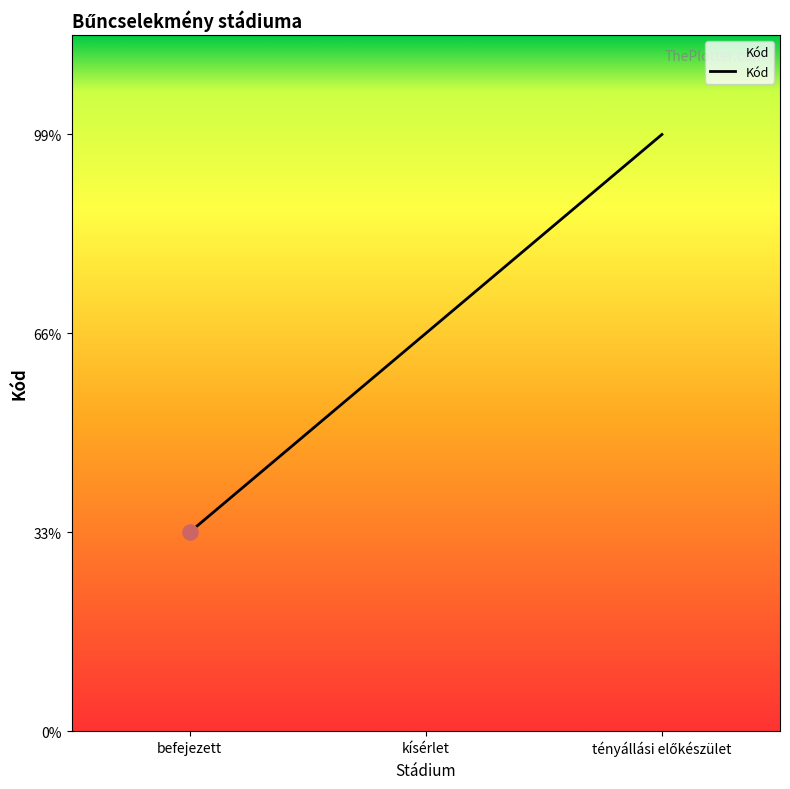

Between befejezett and kísérlet, which is larger?

kísérlet